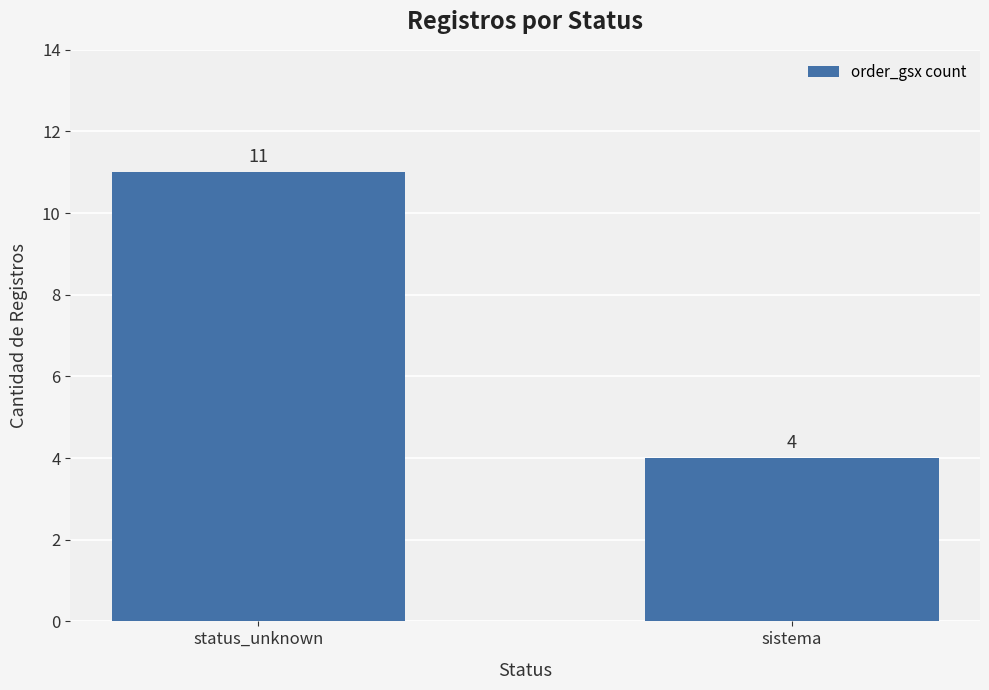

What is the sum of the values at sistema and status_unknown?

15